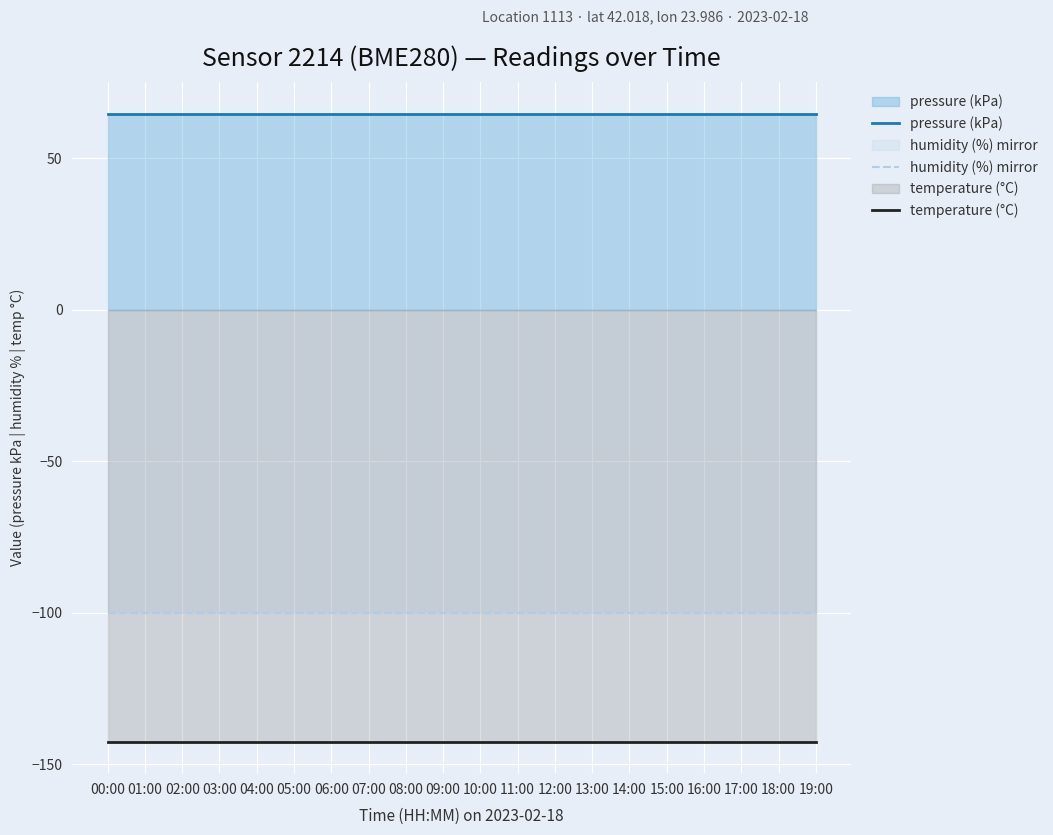

Is the value of pressure (kPa) at 04:00 greater than the value of temperature (°C) at 07:00?

Yes